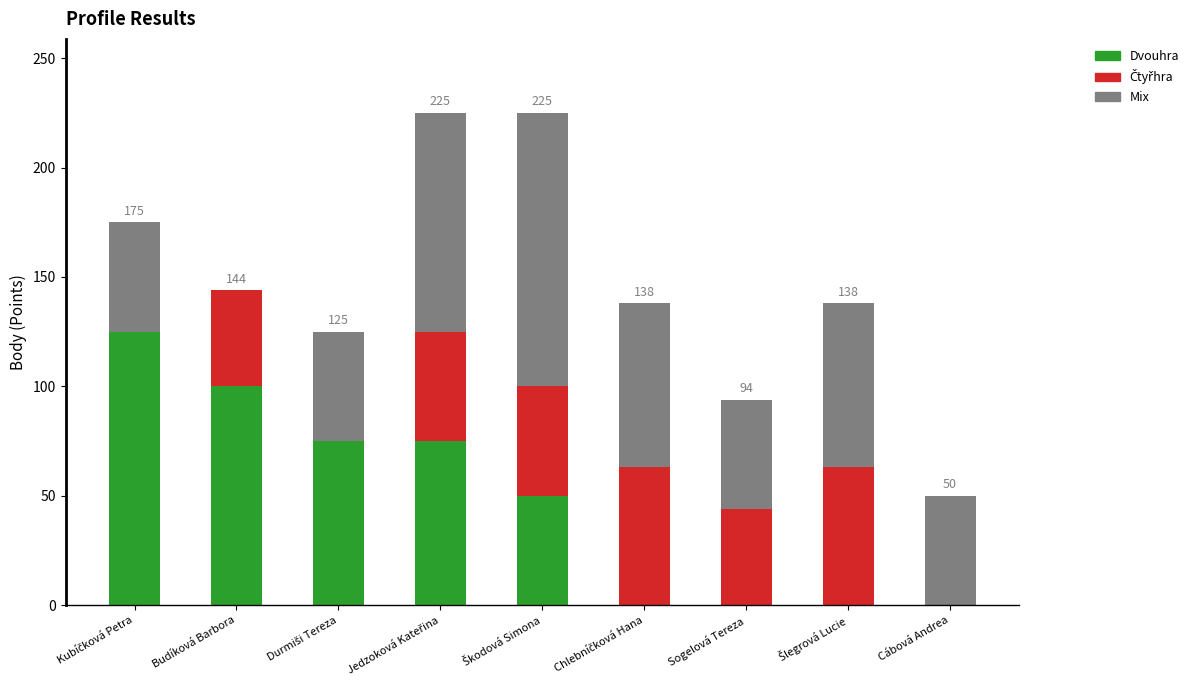

What is the highest value of the Dvouhra series?

125